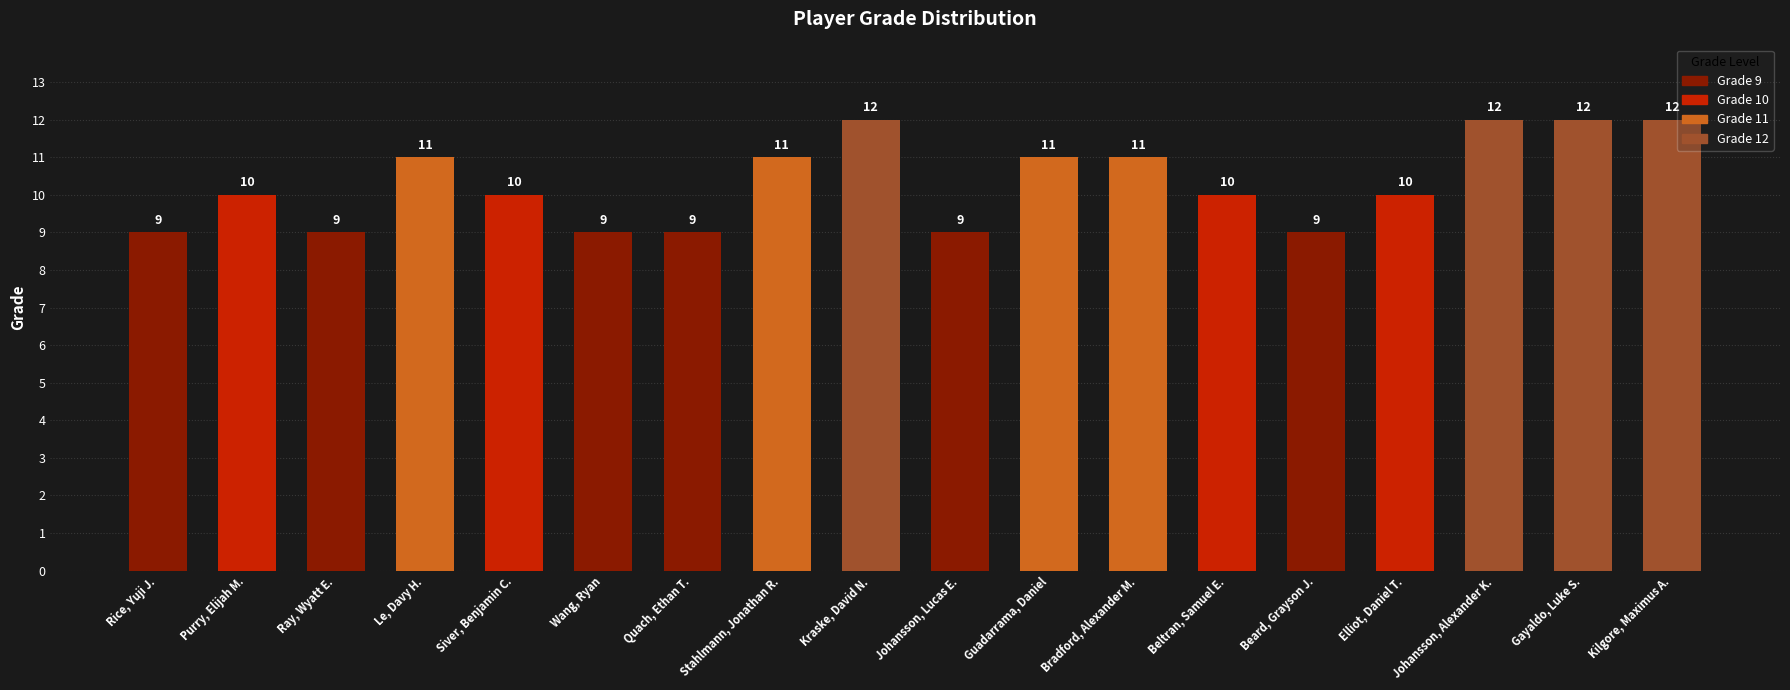

Which has a higher value, Kraske, David N. or Stahlmann, Jonathan R.?

Kraske, David N.